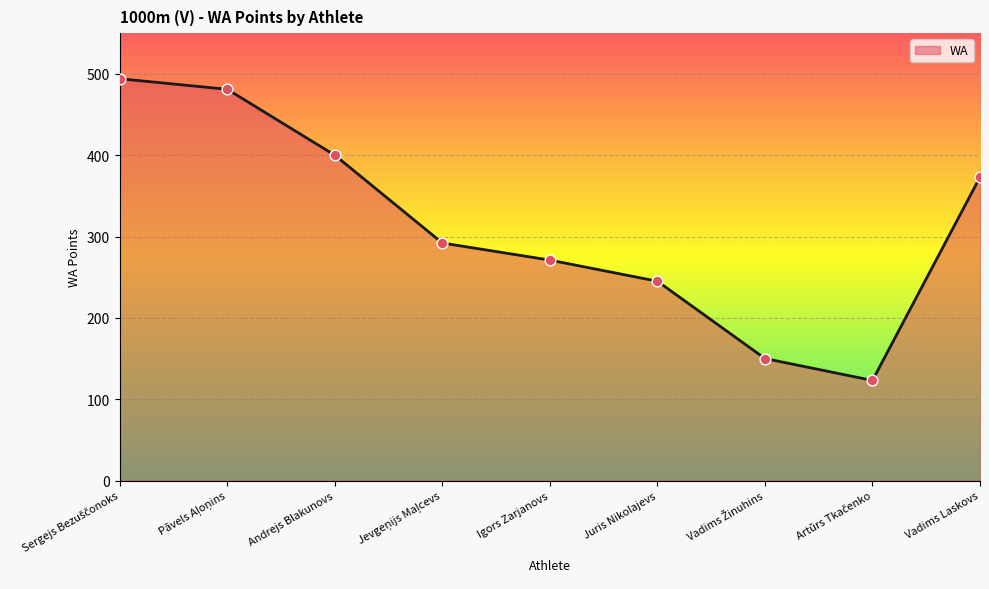

What is the change in value from Igors Zarjanovs to Juris Nikolajevs?

-26